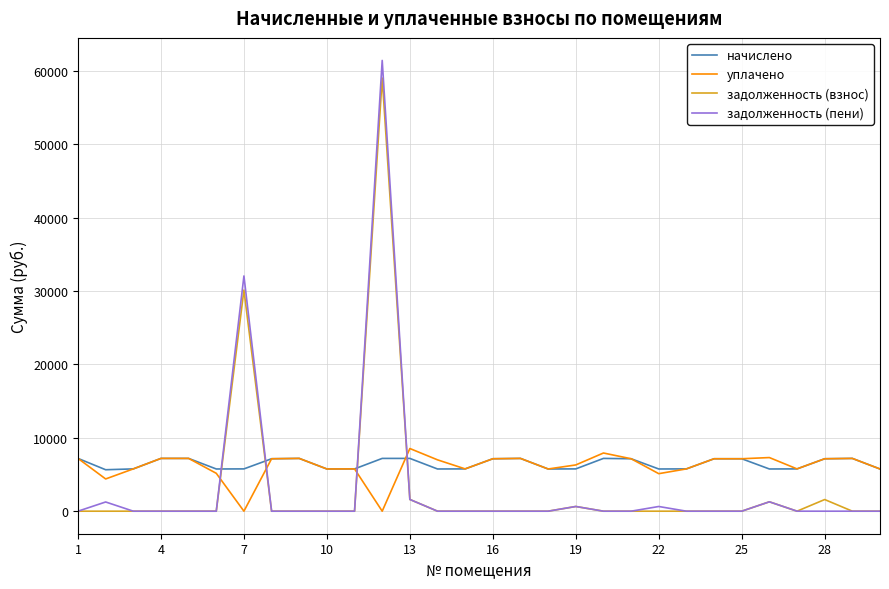

How many intersections are there between уплачено and задолженность (пени)?

4